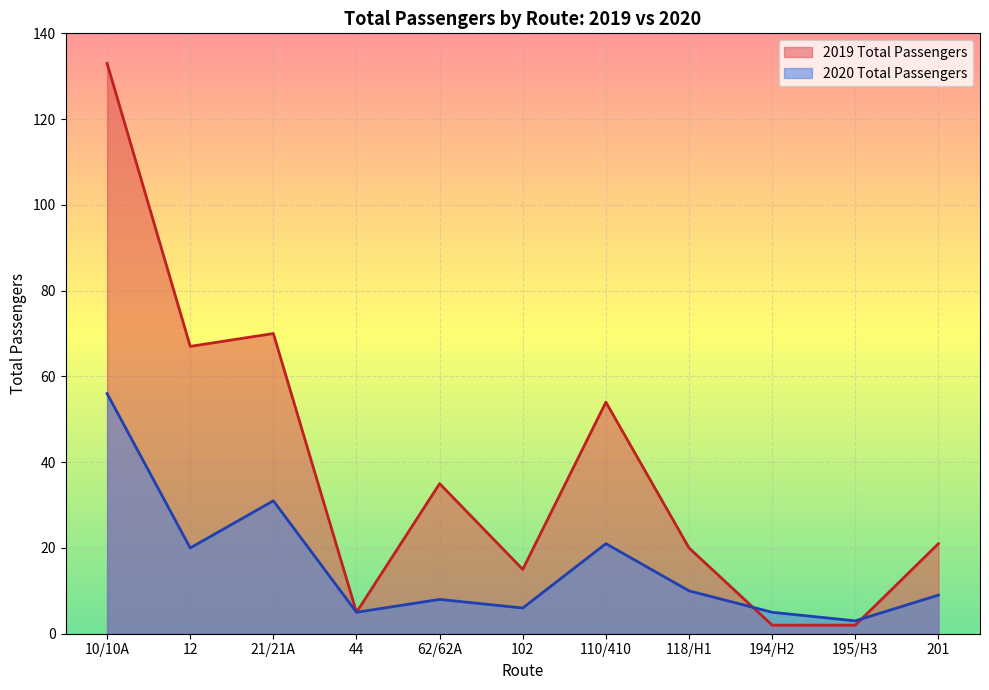

Where is the first local maximum for 2019 Total Passengers?

21/21A